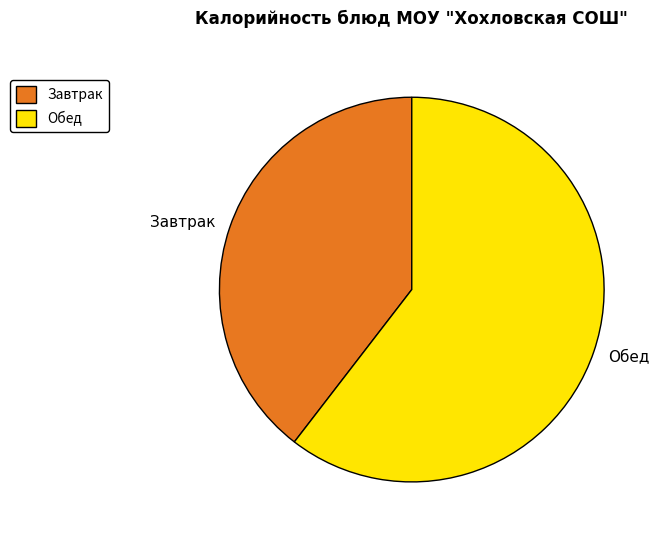

Which category has the smallest portion of the pie?

Завтрак